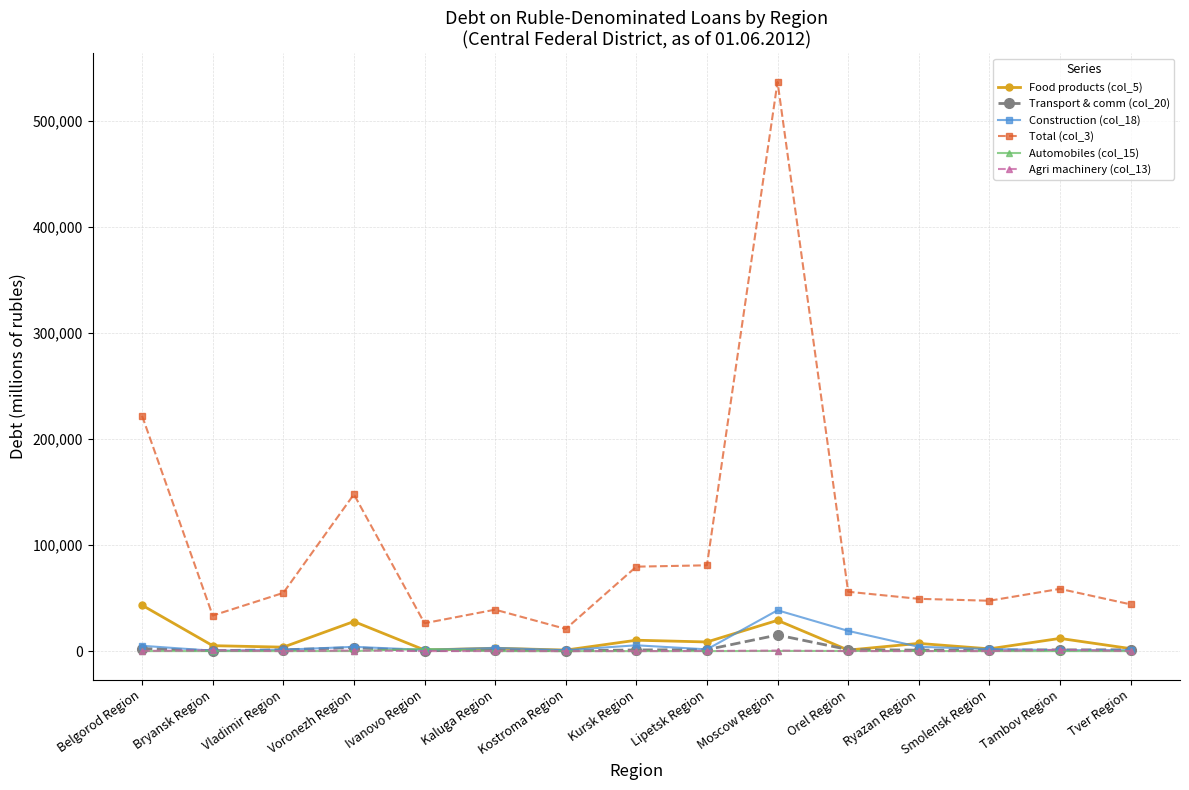

Which series has the largest total across all categories?

Total (col_3)